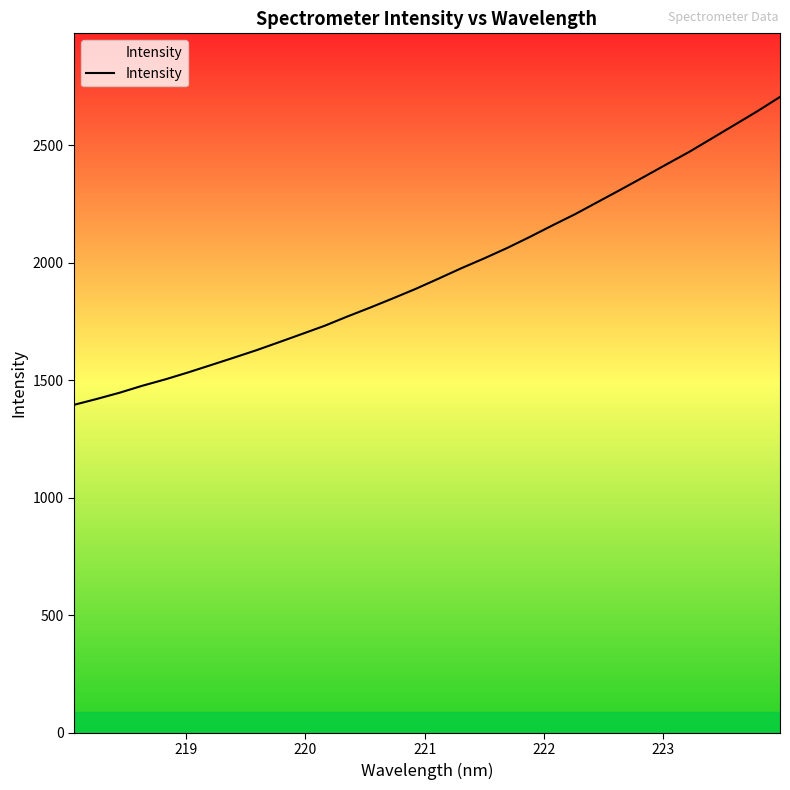

What is the difference between the maximum and minimum values?

1309.6